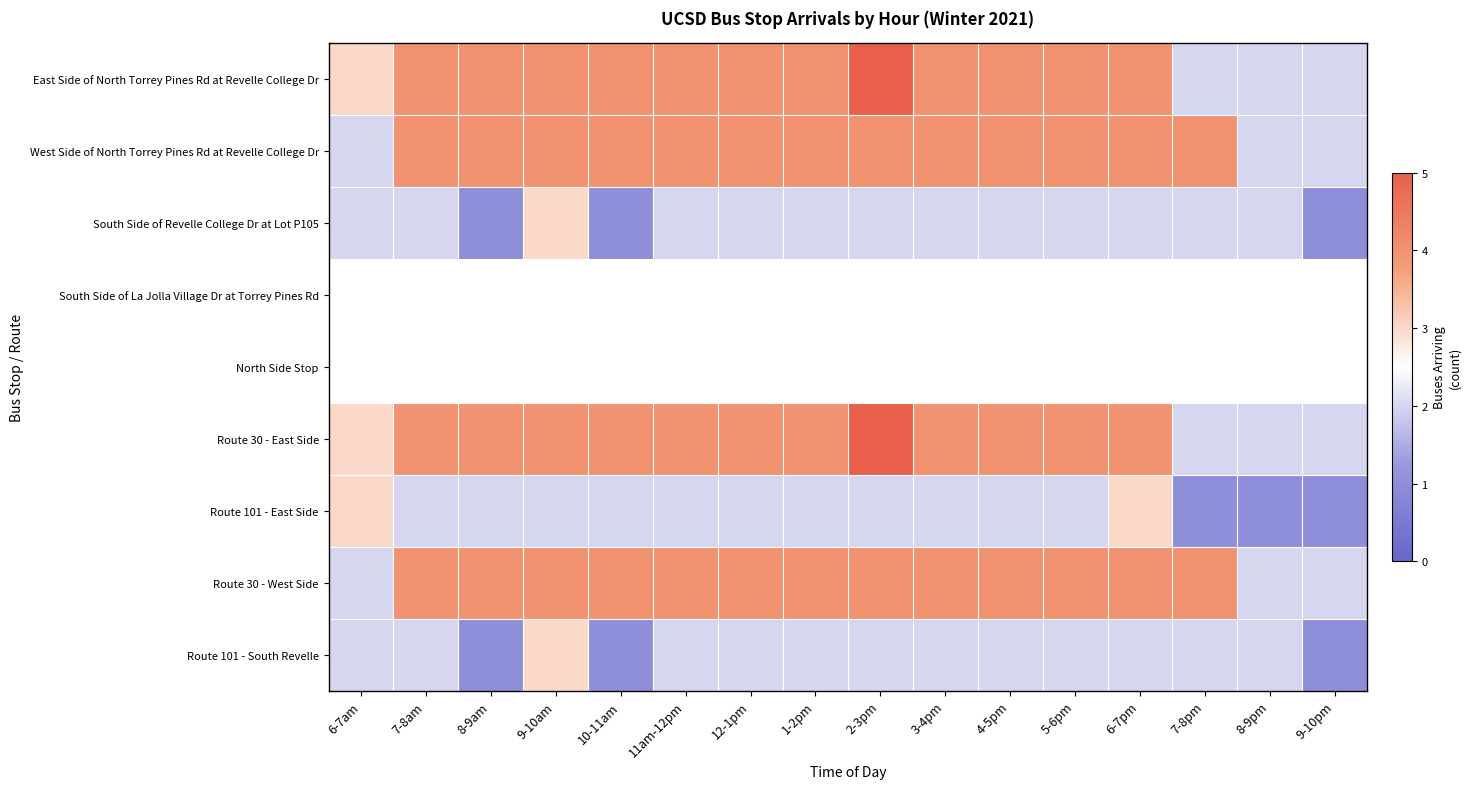

The South Side of Revelle College Dr at Lot P105 series shows 1.3 at 10-11am. True or false?

False